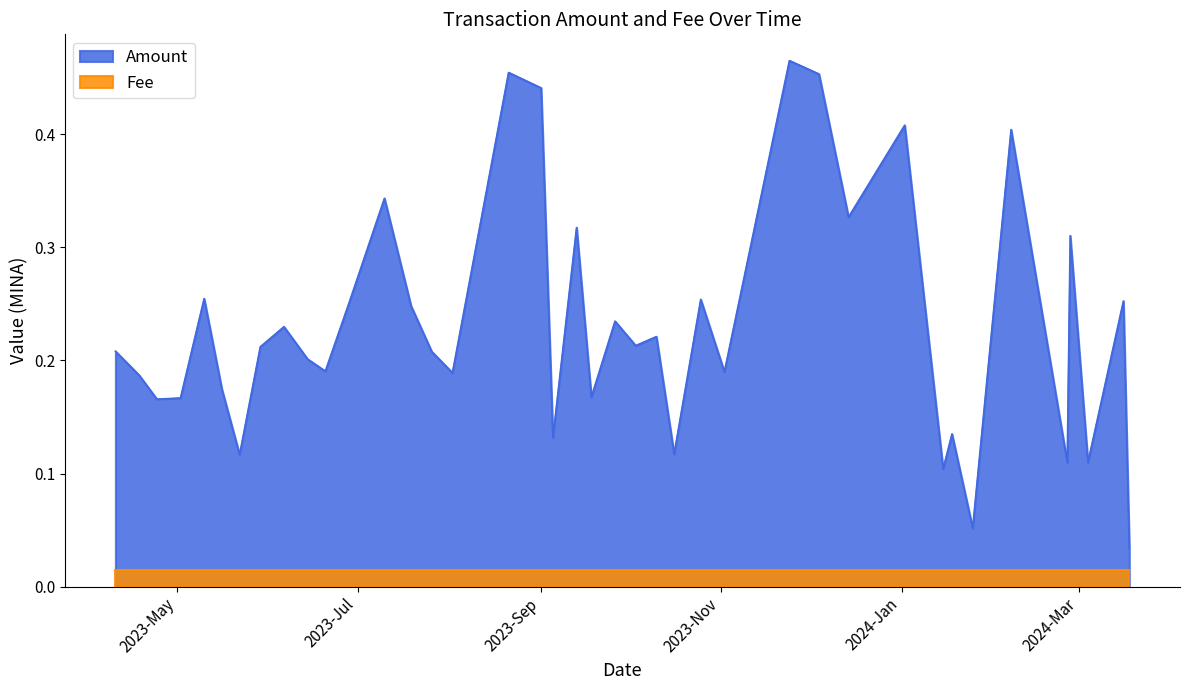

How many interior local peaks does the Amount series have?

14